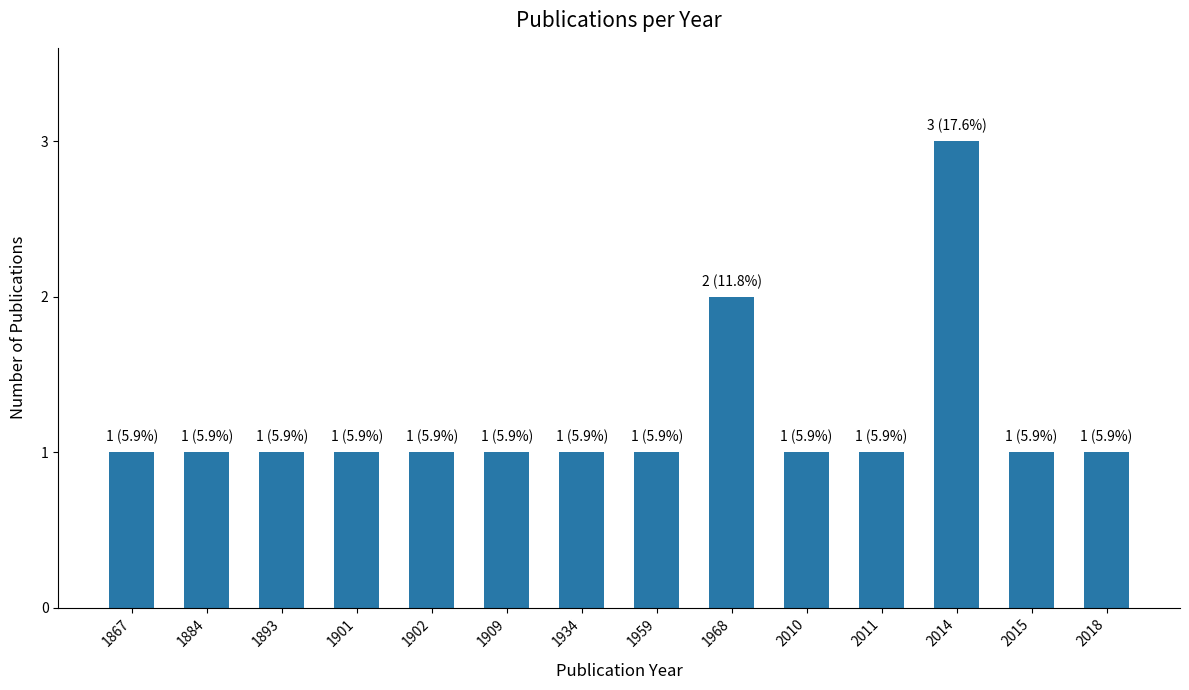

What is the change in value from 2010 to 2014?

+2